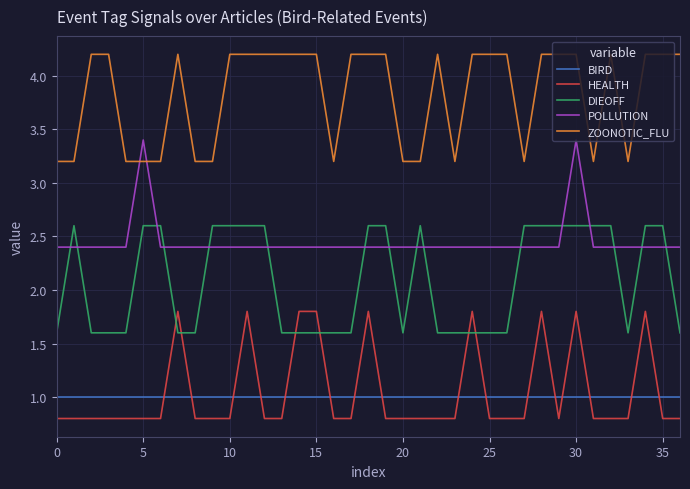

After their last crossing, which series has the higher values: BIRD or HEALTH?

BIRD